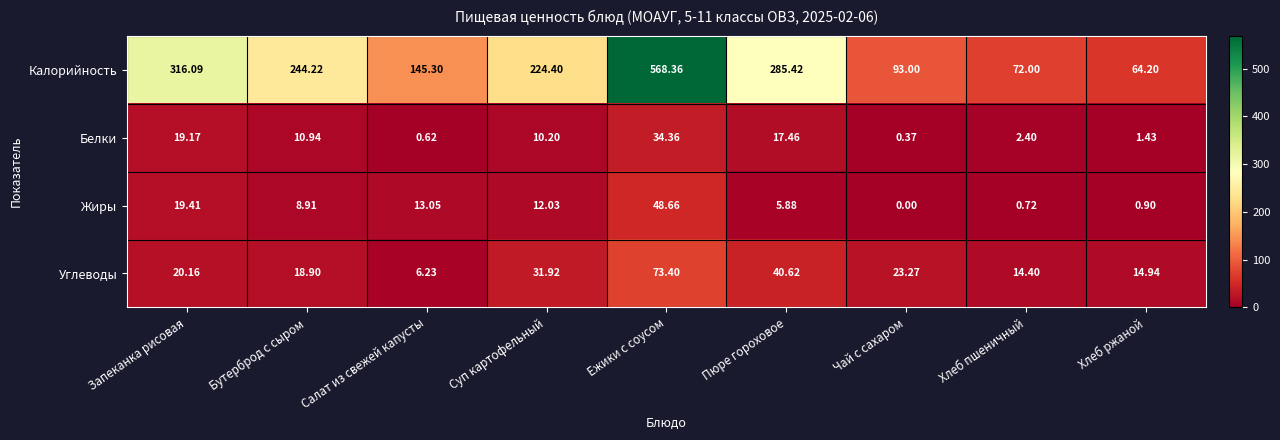

At which label is Белки closest to 17?

Пюре гороховое